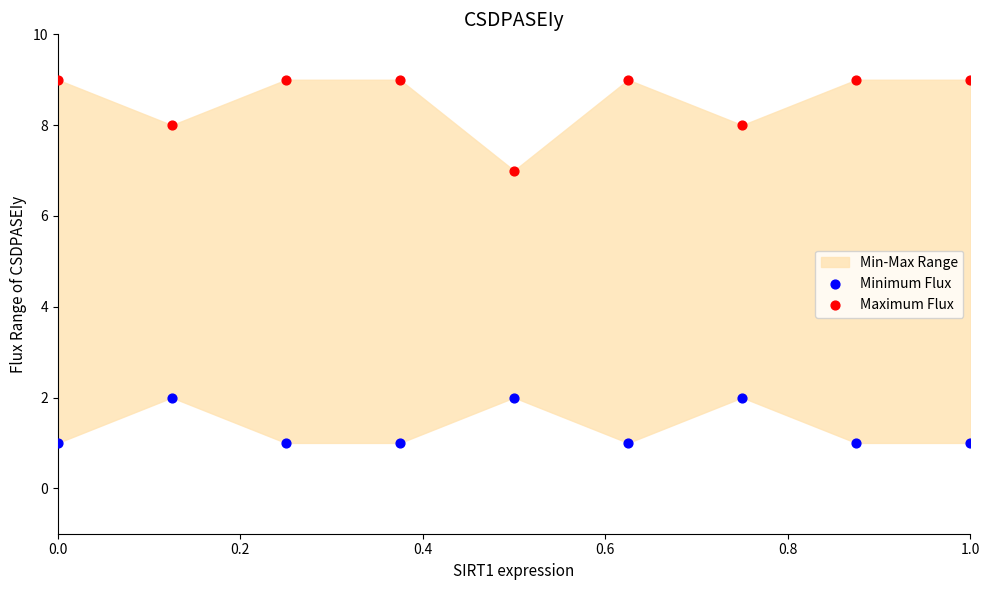

Across all data points, what is the range of Y values (max minus min)?

8